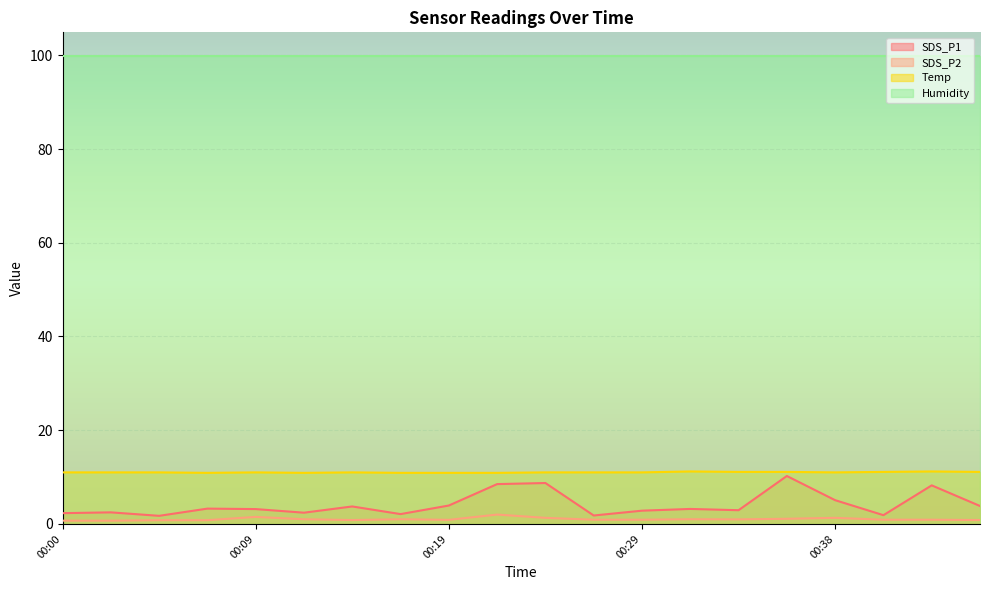

True or false: Temp and SDS_P2 intersect in this chart.

False